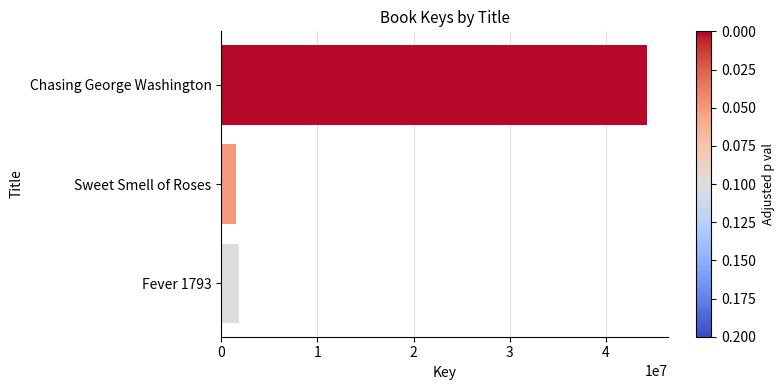

Is it true that the value at Fever 1793 is 1791910?

True